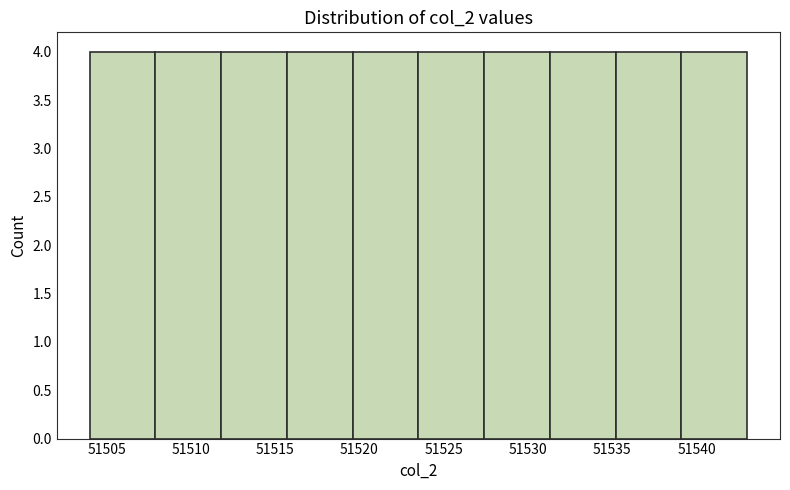

Reading left to right, transcribe this chart: for each bar, give the range it covers on the x-axis and its height. Neither the bar edges nor the heights are printed on the chart, so give them approximately, as read against the axes.

51504.0 to 51507.9: 4
51507.9 to 51511.8: 4
51511.8 to 51515.7: 4
51515.7 to 51519.6: 4
51519.6 to 51523.5: 4
51523.5 to 51527.4: 4
51527.4 to 51531.3: 4
51531.3 to 51535.2: 4
51535.2 to 51539.1: 4
51539.1 to 51543.0: 4